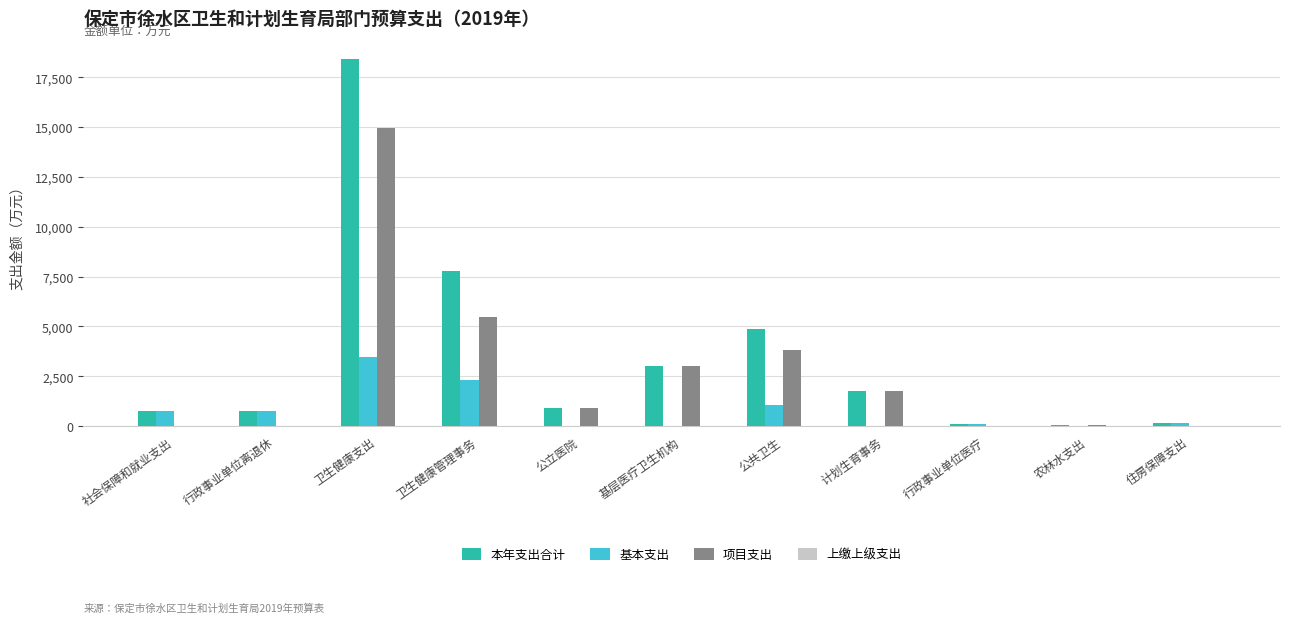

Which series has the largest total across all categories?

本年支出合计